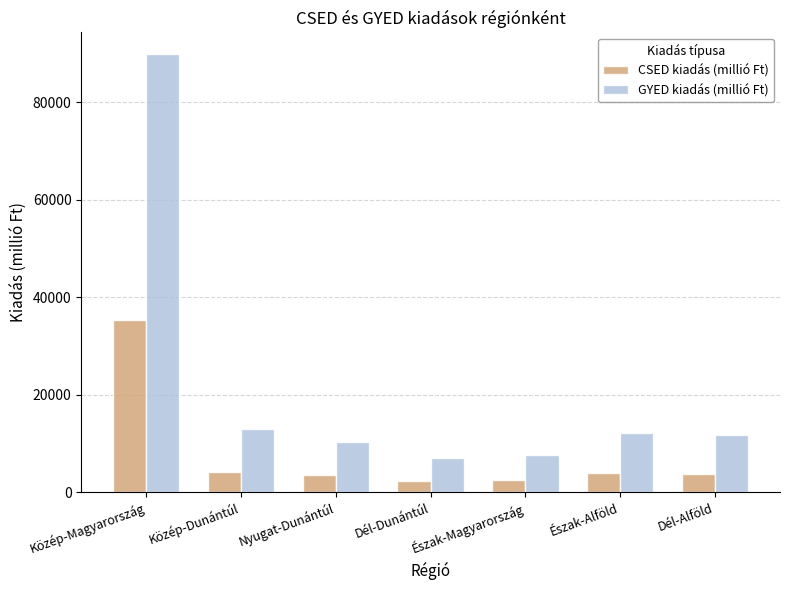

Which series changed the most between Nyugat-Dunántúl and Dél-Alföld?

GYED kiadás (millió Ft)